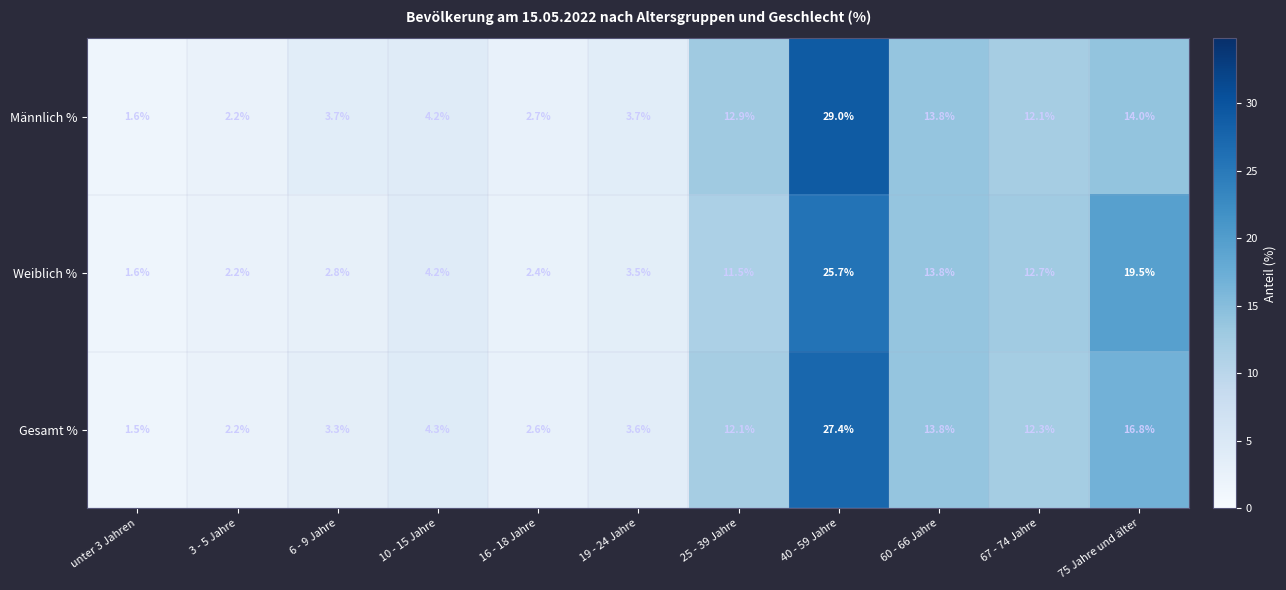

What is the total value across all series at 16 - 18 Jahre?

7.7